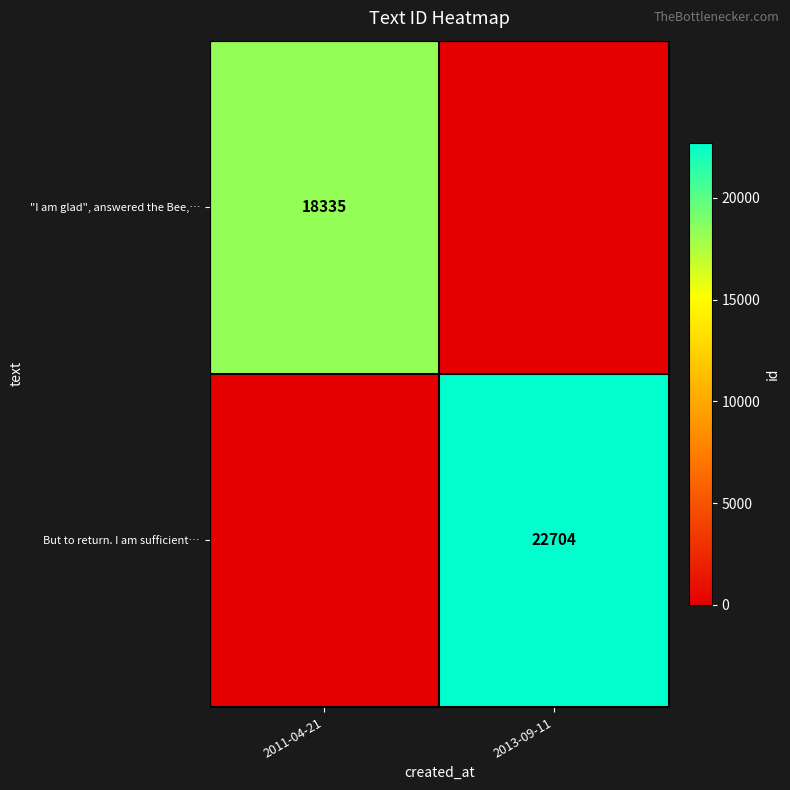

Is the value of "I am glad", answered the Bee,… at 2011-04-21 greater than the value of But to return. I am sufficient… at 2013-09-11?

No